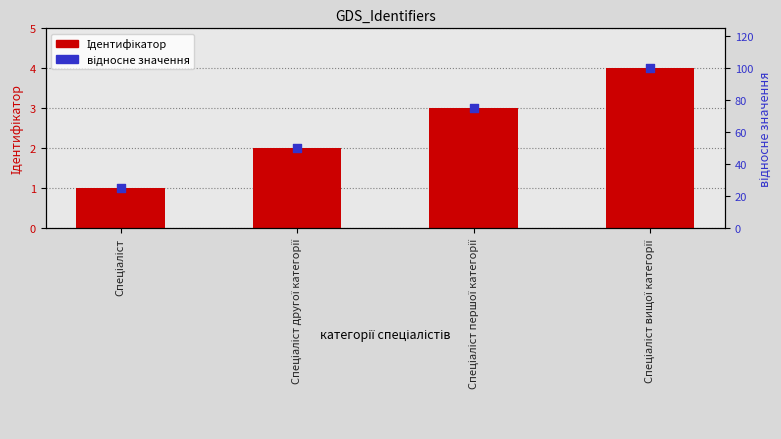

At which category is the sum across all series the highest?

Спеціаліст вищої категорії